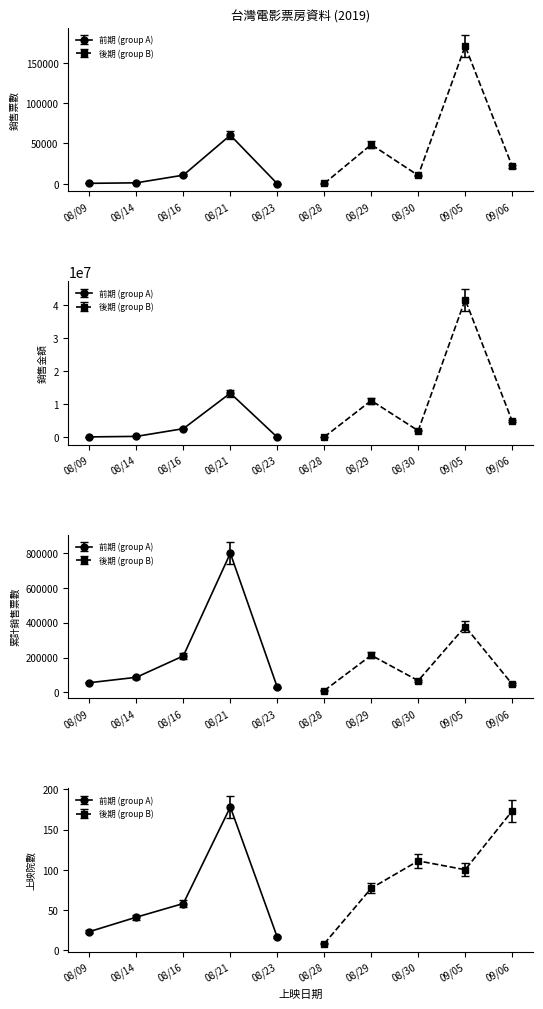

What is the difference between the maximum and second lowest values in the 累計銷售票數 series?

767836